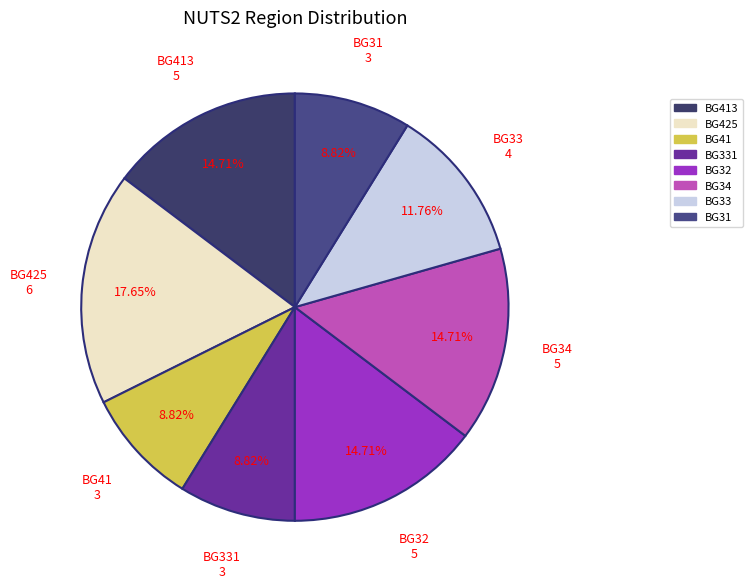

How many segments does this pie chart have?

8